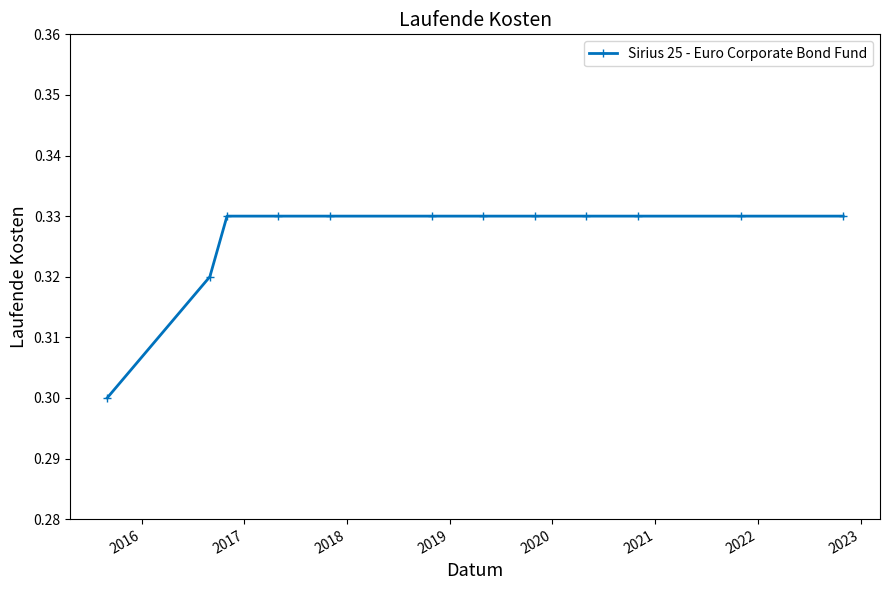

What is the sum of all values?

3.9